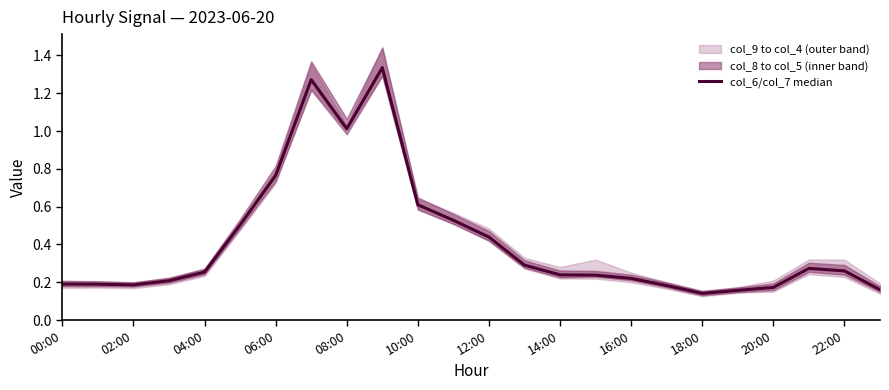

How many data points does each series have?

24